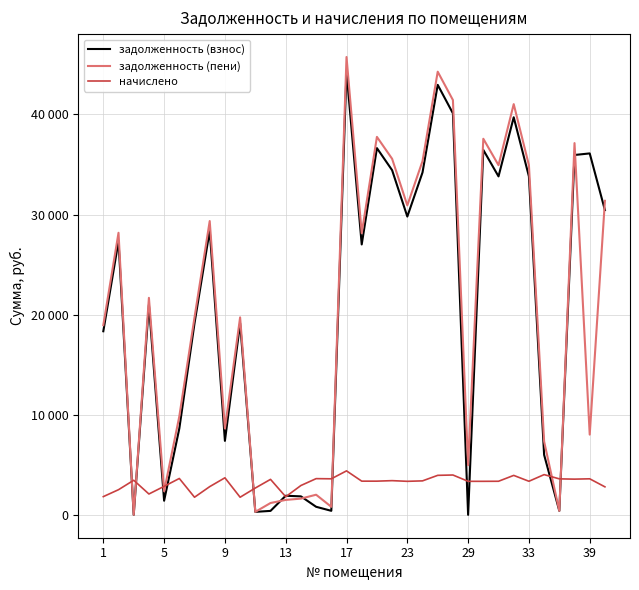

Does the chart display data point markers on the line(s)?

No